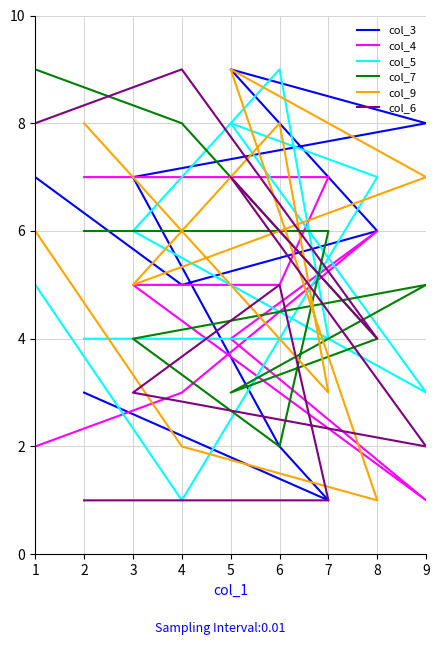

What is the difference between the highest and lowest values at 7?

6